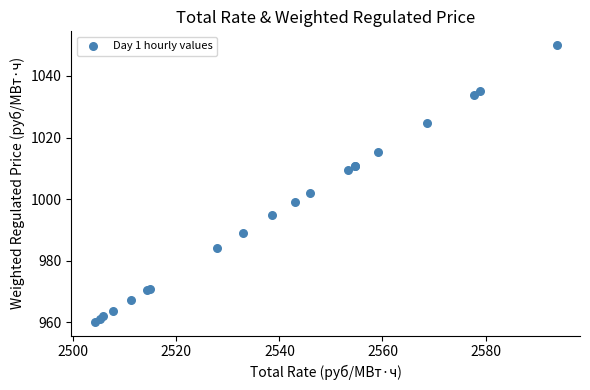

What Y value in the scatter plot is closest to 1005?

1002.1